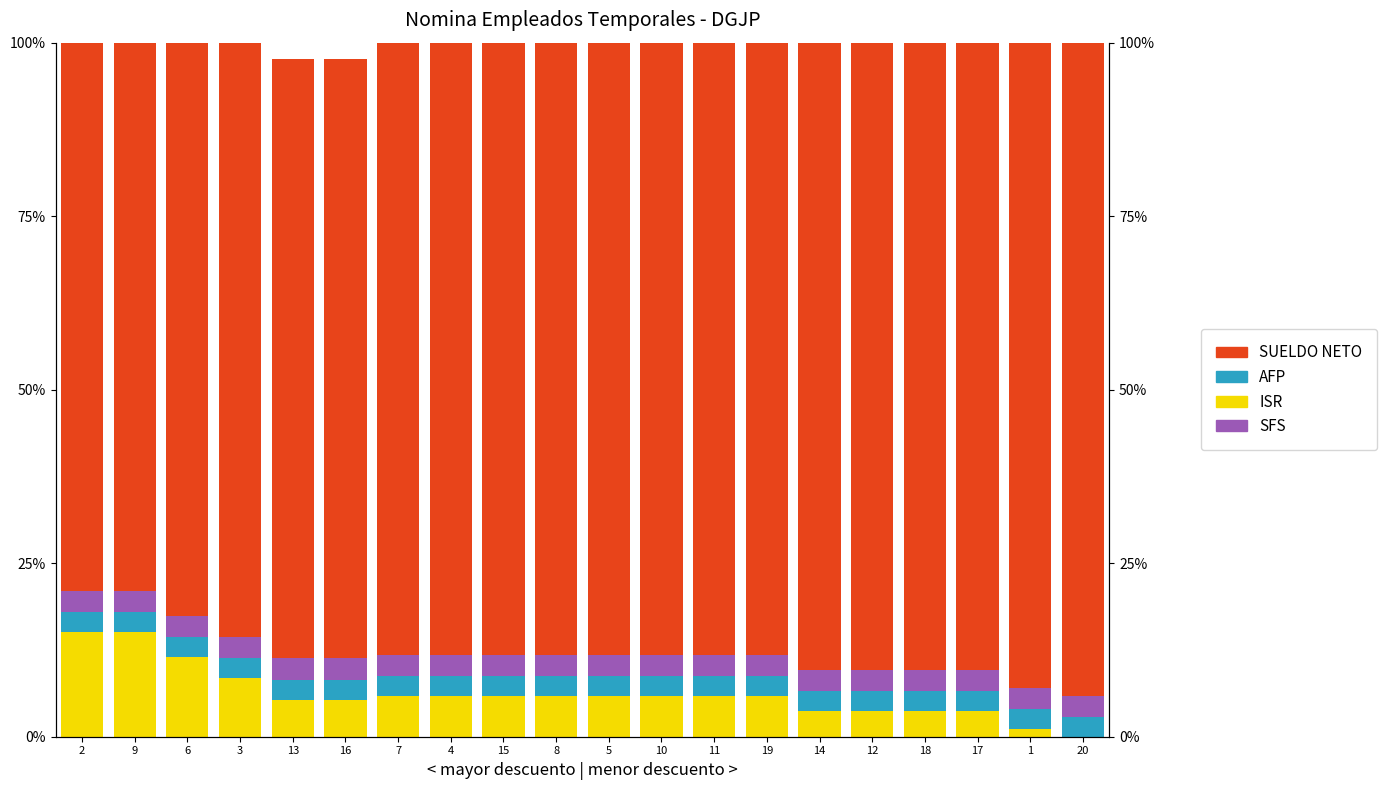

What are all the series names shown in the legend?

SUELDO NETO, ISR, AFP, SFS